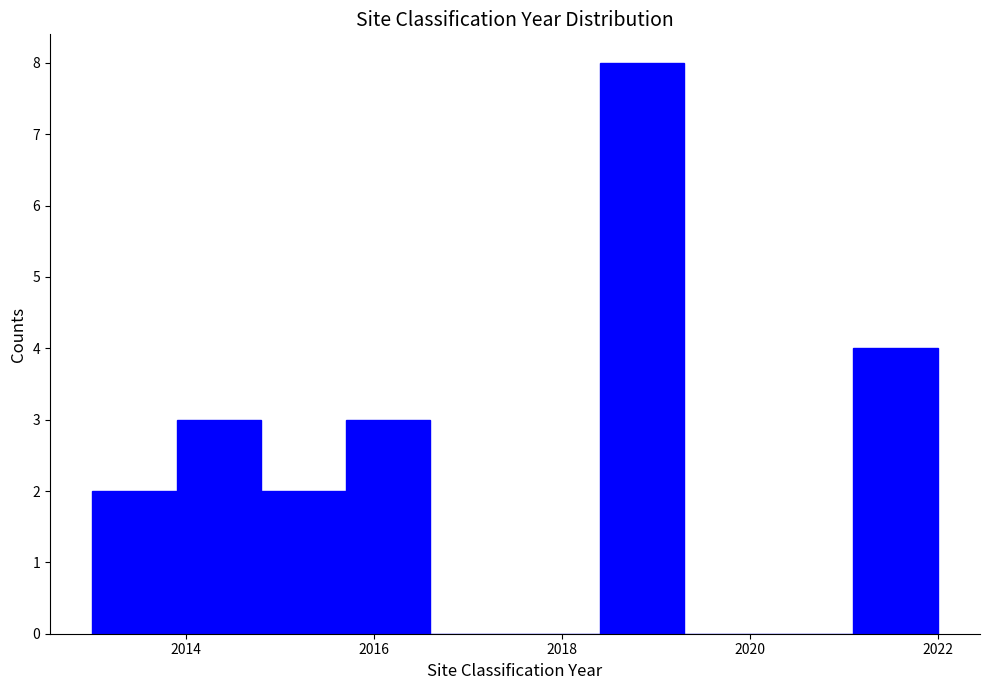

Reading left to right, list every bar in this chart as the range it spans on the x-axis followed by its height. Neither the bar edges nor the heights are printed on the chart, so give them approximately, as read against the axes.

2013.0 to 2013.9: 2
2013.9 to 2014.8: 3
2014.8 to 2015.7: 2
2015.7 to 2016.6: 3
2016.6 to 2017.5: 0
2017.5 to 2018.4: 0
2018.4 to 2019.3: 8
2019.3 to 2020.2: 0
2020.2 to 2021.1: 0
2021.1 to 2022.0: 4